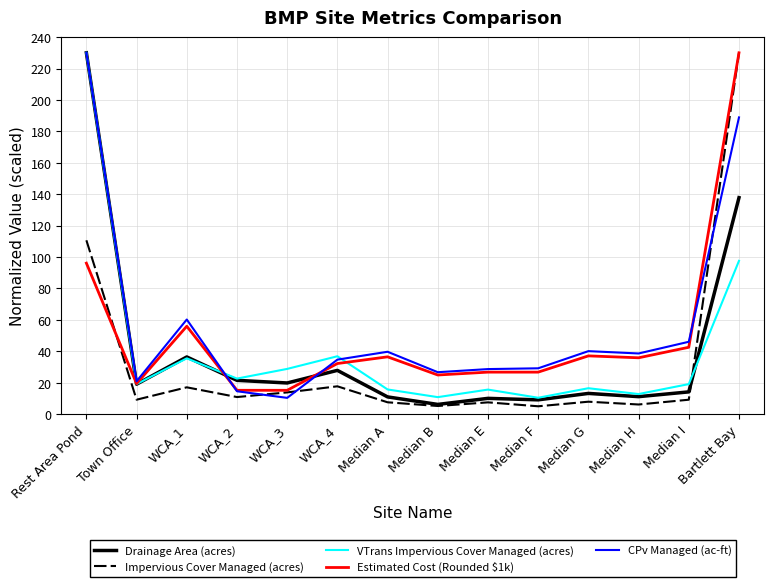

What is the difference between the second highest and second lowest values in the Drainage Area (acres) series?

128.7